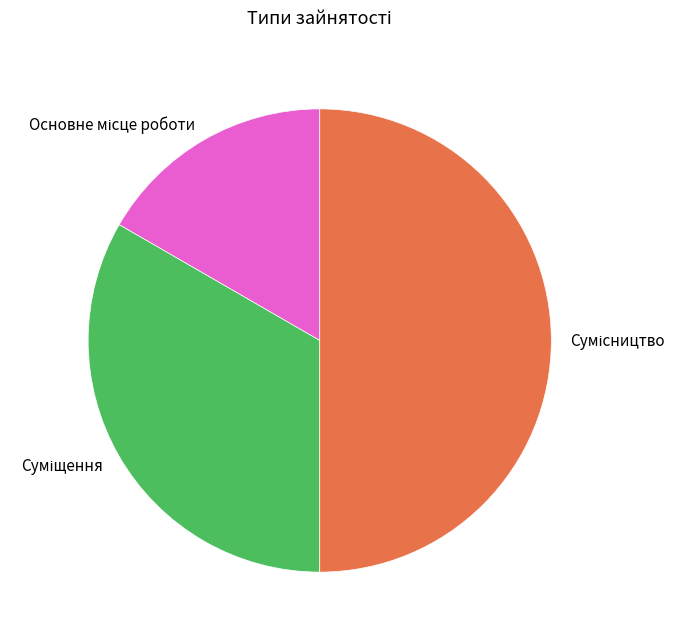

How many slices are in this pie chart?

3